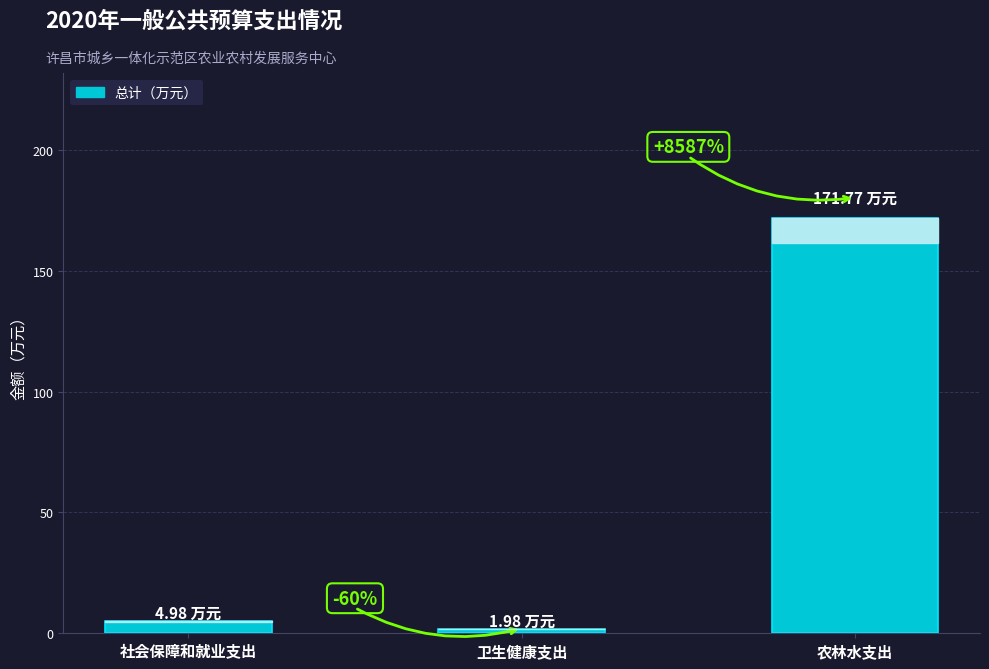

What is the difference between the maximum and minimum values?

169.8